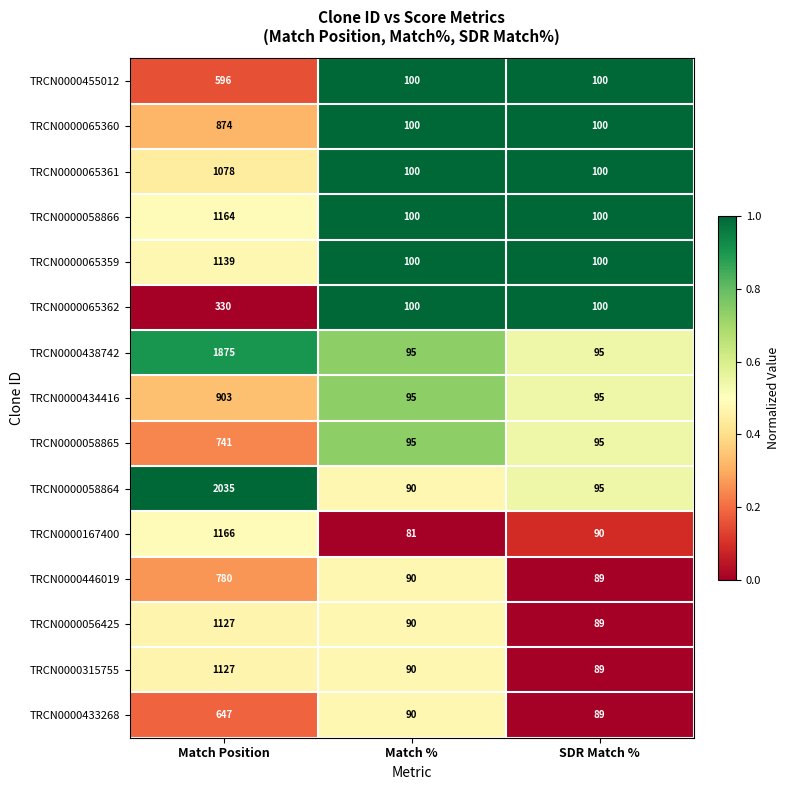

What is the spread (max minus min) of values at Match Position?

1705